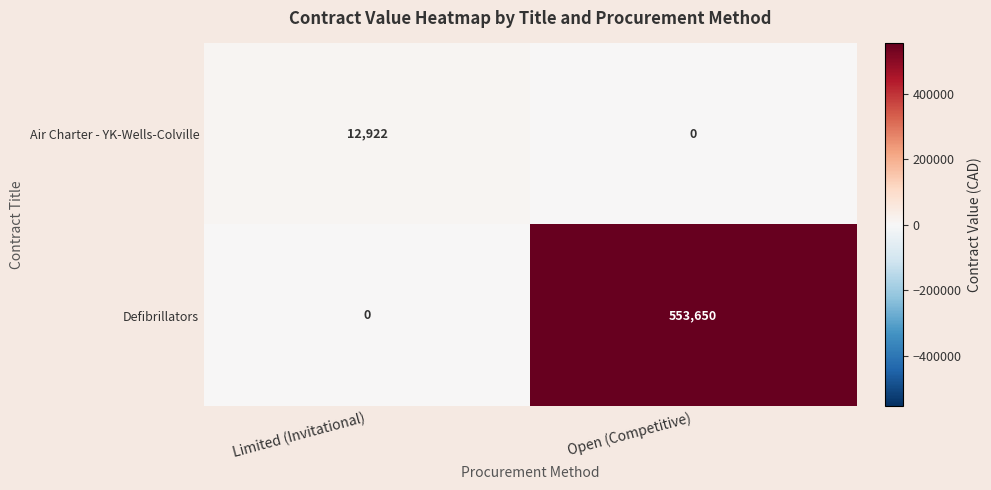

What value does the Air Charter - YK-Wells-Colville series have at Limited (Invitational), to the nearest 50?

12900